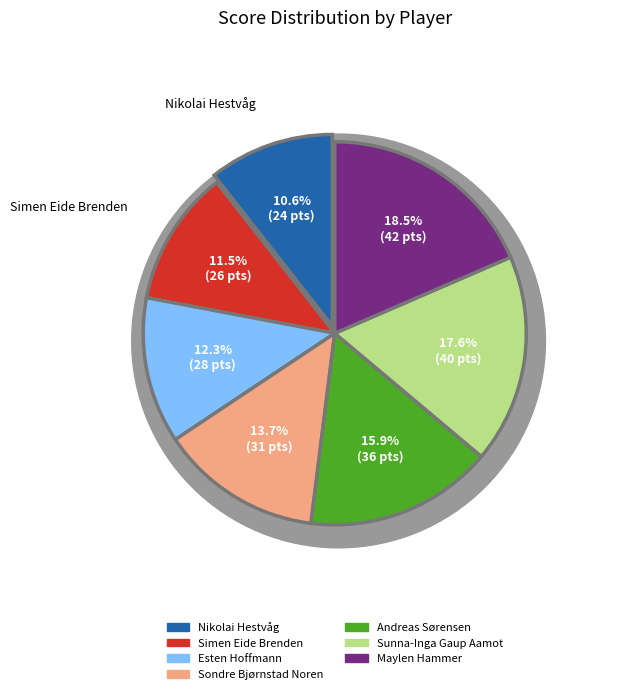

Is the sum of Nikolai Hestvåg and Maylen Hammer greater than half?

No